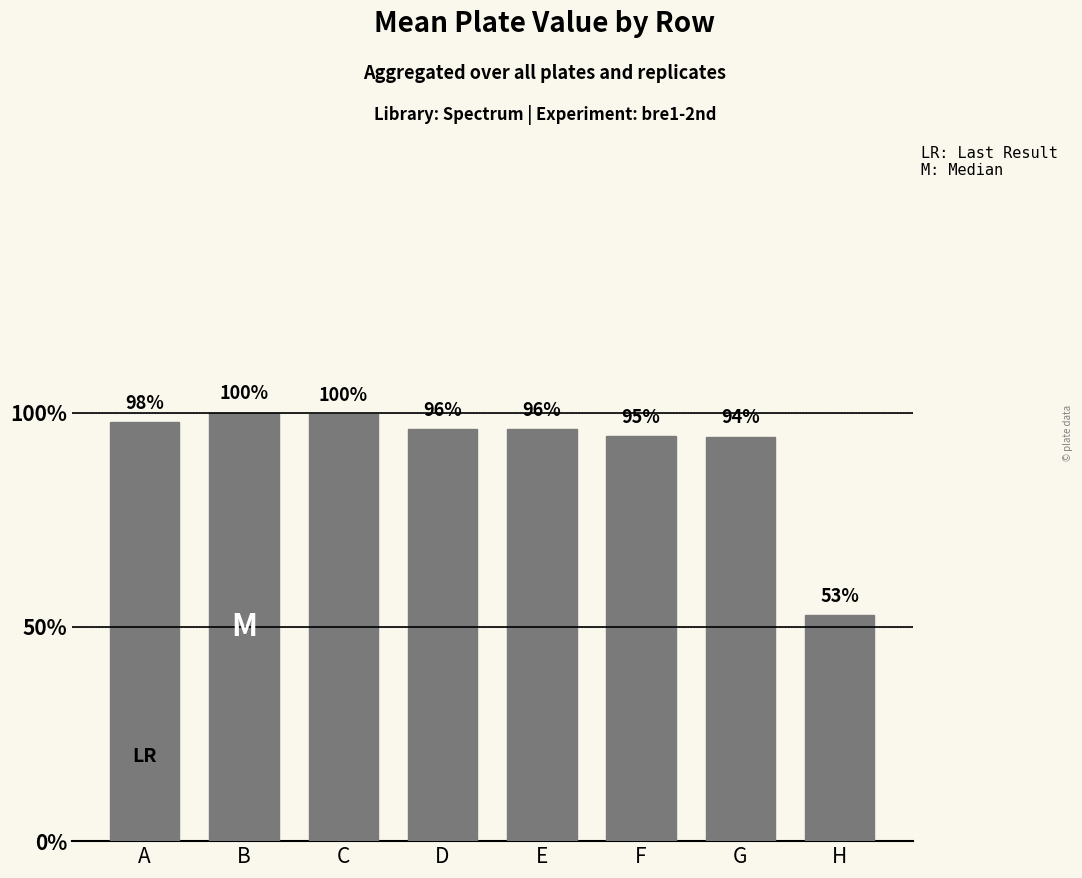

Which has a higher value, B or G?

B